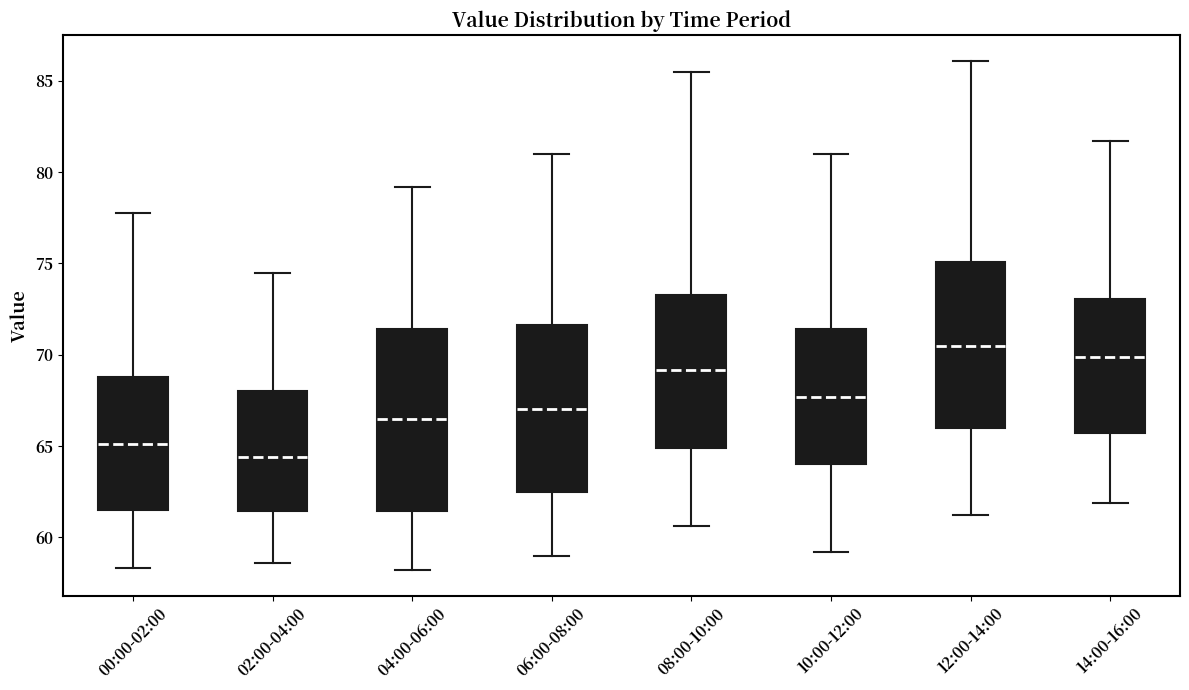

Reading left to right, transcribe this box plot: for each box, give where its median line is, the range the box spans, and where its two whiskers end, as read against the y-axis. The values are not printed on the chart, so give them approximately, as read against the axis.

00:00-02:00: median 65.0, box 61.5 to 69.0, whiskers 58.5 to 78.0
02:00-04:00: median 64.5, box 61.5 to 68.0, whiskers 58.5 to 74.5
04:00-06:00: median 66.5, box 61.5 to 71.5, whiskers 58.0 to 79.0
06:00-08:00: median 67.0, box 62.5 to 71.5, whiskers 59.0 to 81.0
08:00-10:00: median 69.0, box 65.0 to 73.5, whiskers 60.5 to 85.5
10:00-12:00: median 67.5, box 64.0 to 71.5, whiskers 59.0 to 81.0
12:00-14:00: median 70.5, box 66.0 to 75.0, whiskers 61.0 to 86.0
14:00-16:00: median 70.0, box 65.5 to 73.0, whiskers 62.0 to 81.5